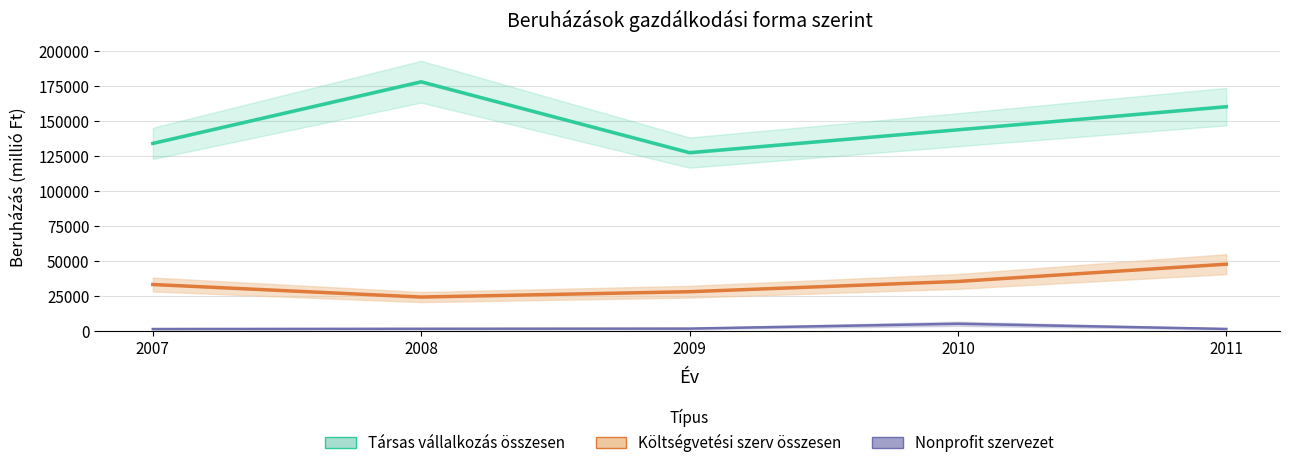

Reading left to right, what are all the values shown in this chart?

Társas vállalkozás összesen: 2007=133897.0	2008=177921.5	2009=127289.0	2010=143639.0	2011=160140.5
Költségvetési szerv összesen: 2007=33109.0	2008=24141.0	2009=27960.0	2010=35296.0	2011=47632.0
Nonprofit szervezet: 2007=1308.0	2008=1491.0	2009=1620.0	2010=5066.0	2011=1372.0